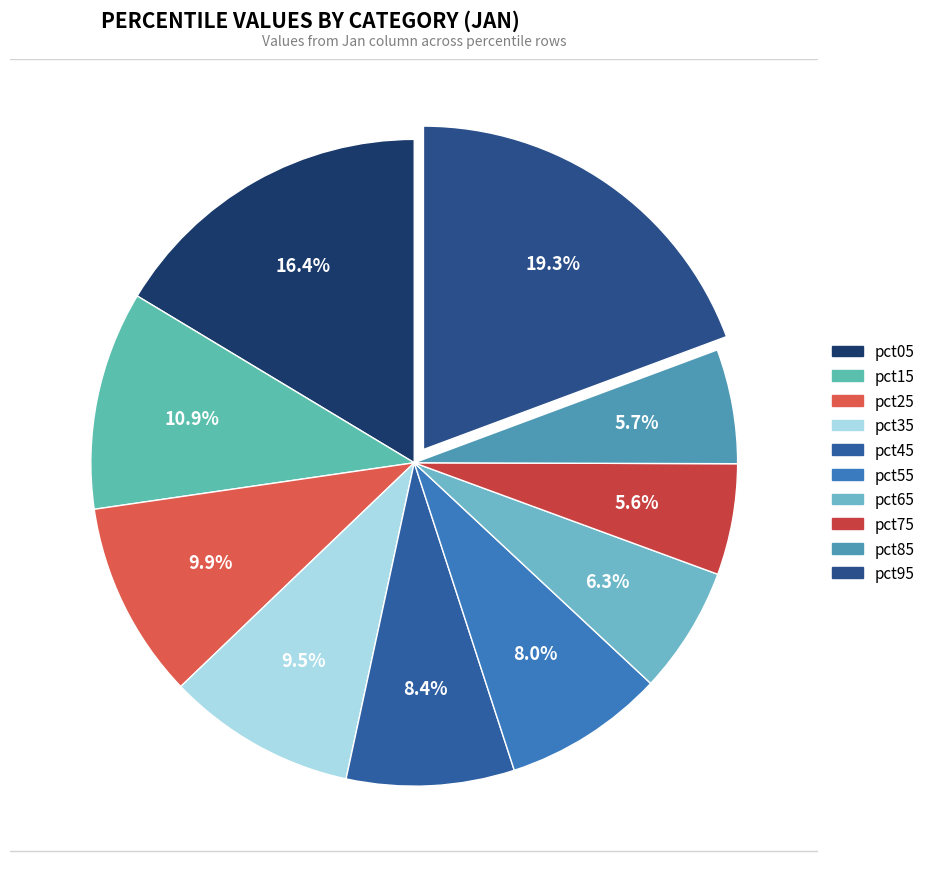

True or false: pct95 accounts for 19% of the total.

True